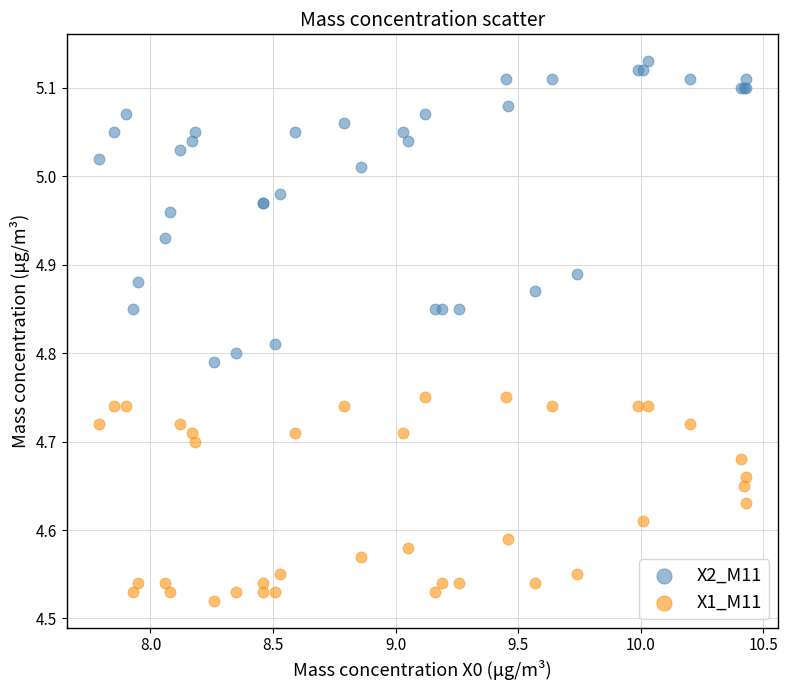

What are all the series names shown in the legend?

X2_M11, X1_M11